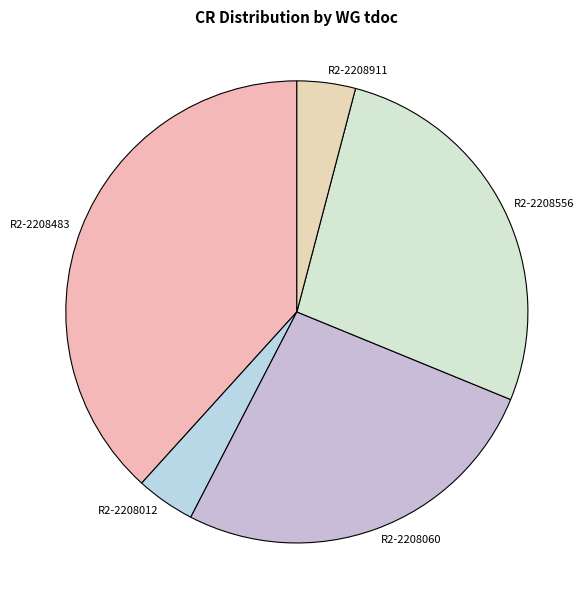

Do R2-2208012 and R2-2208911 together represent more than half of the pie?

No